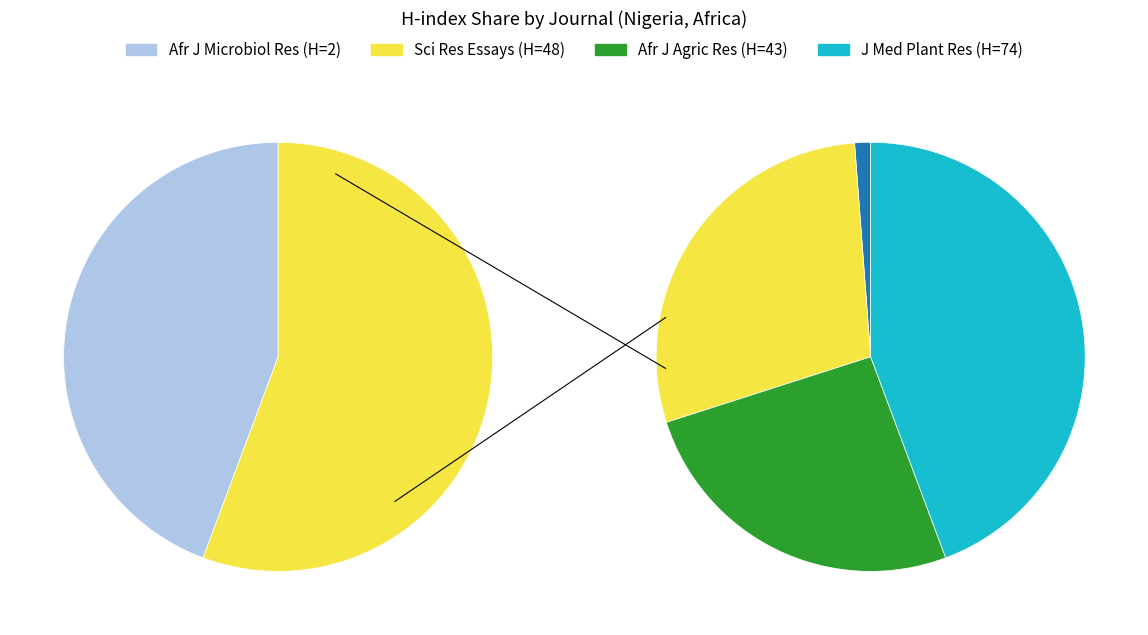

To the nearest percent, what is the average slice percentage?

25%